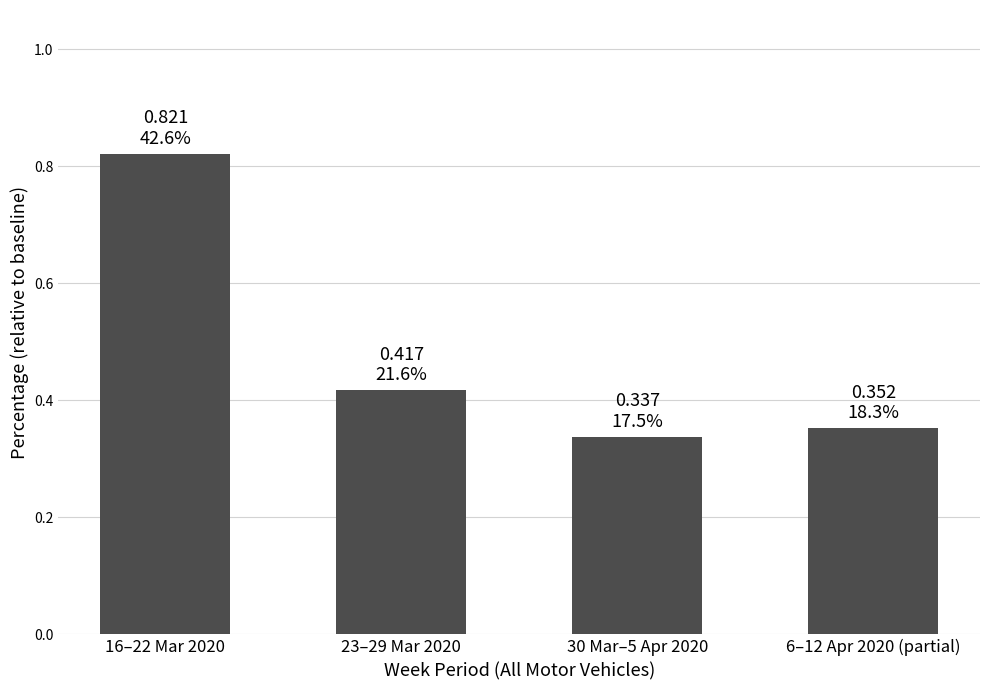

What is the difference between the values at 23–29 Mar 2020 and 6–12 Apr 2020 (partial)?

0.1